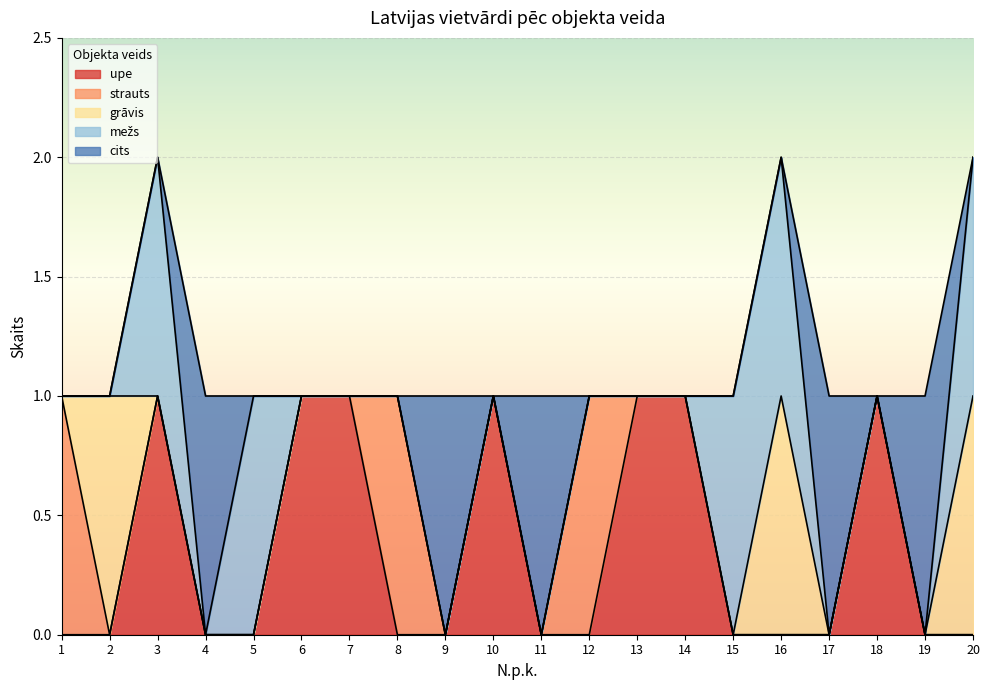

Reading left to right, extract all data points from this chart.

upe: 0	0	1	0	0	1	1	0	0	1	0	0	1	1	0	0	0	1	0	0
strauts: 1	0	0	0	0	0	0	1	0	0	0	1	0	0	0	0	0	0	0	0
grāvis: 0	1	0	0	0	0	0	0	0	0	0	0	0	0	0	1	0	0	0	1
mežs: 0	0	1	0	1	0	0	0	0	0	0	0	0	0	1	1	0	0	0	1
cits: 0	0	0	1	0	0	0	0	1	0	1	0	0	0	0	0	1	0	1	0